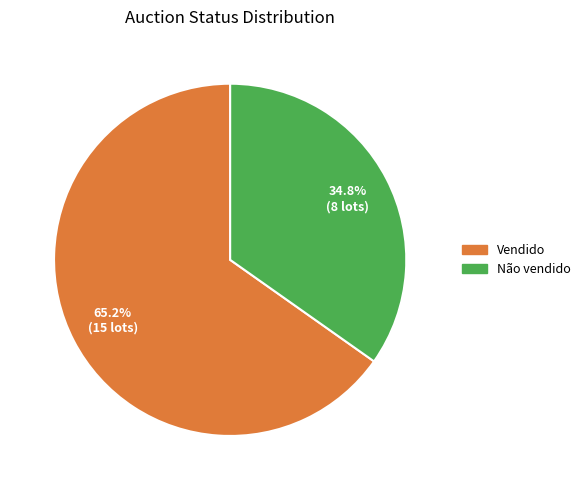

Count the number of slices in the pie.

2